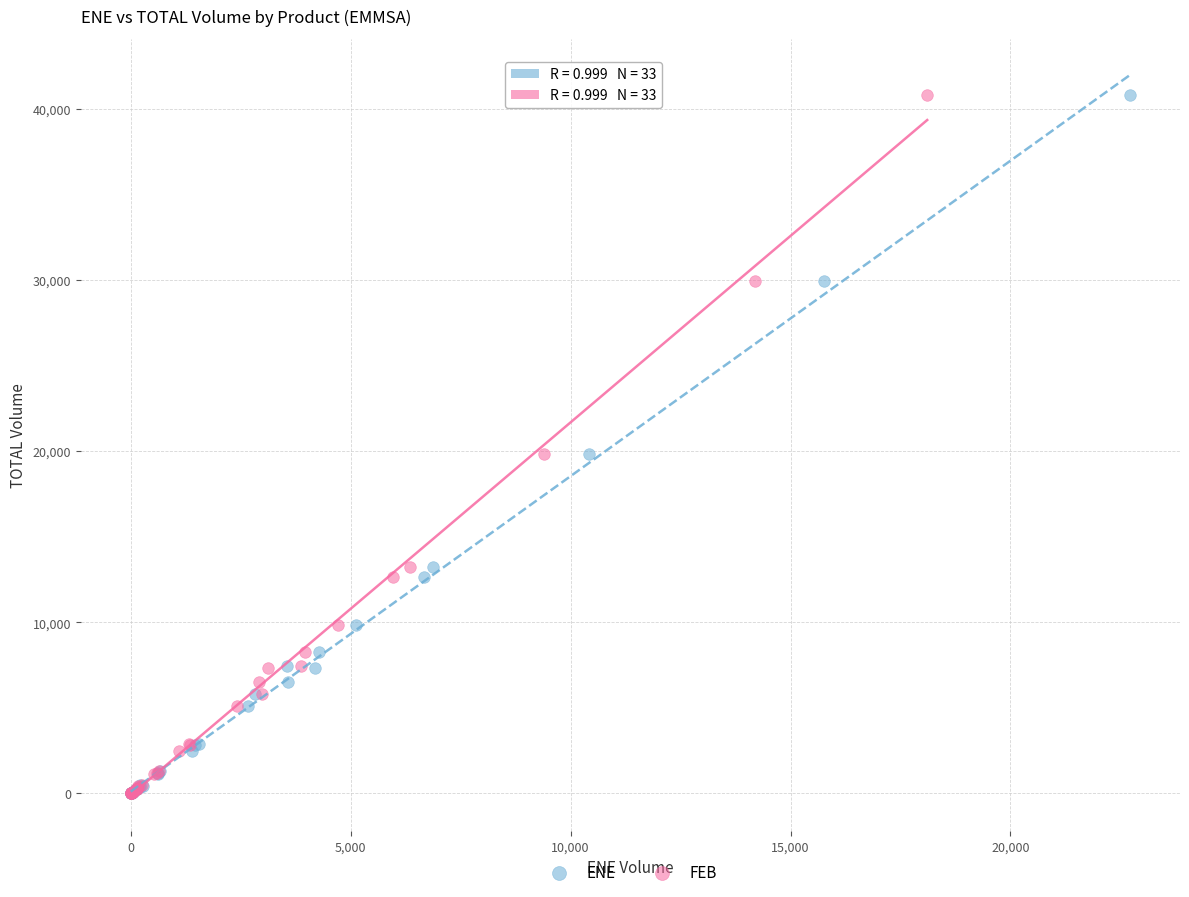

What are all the series names shown in the legend?

ENE, FEB